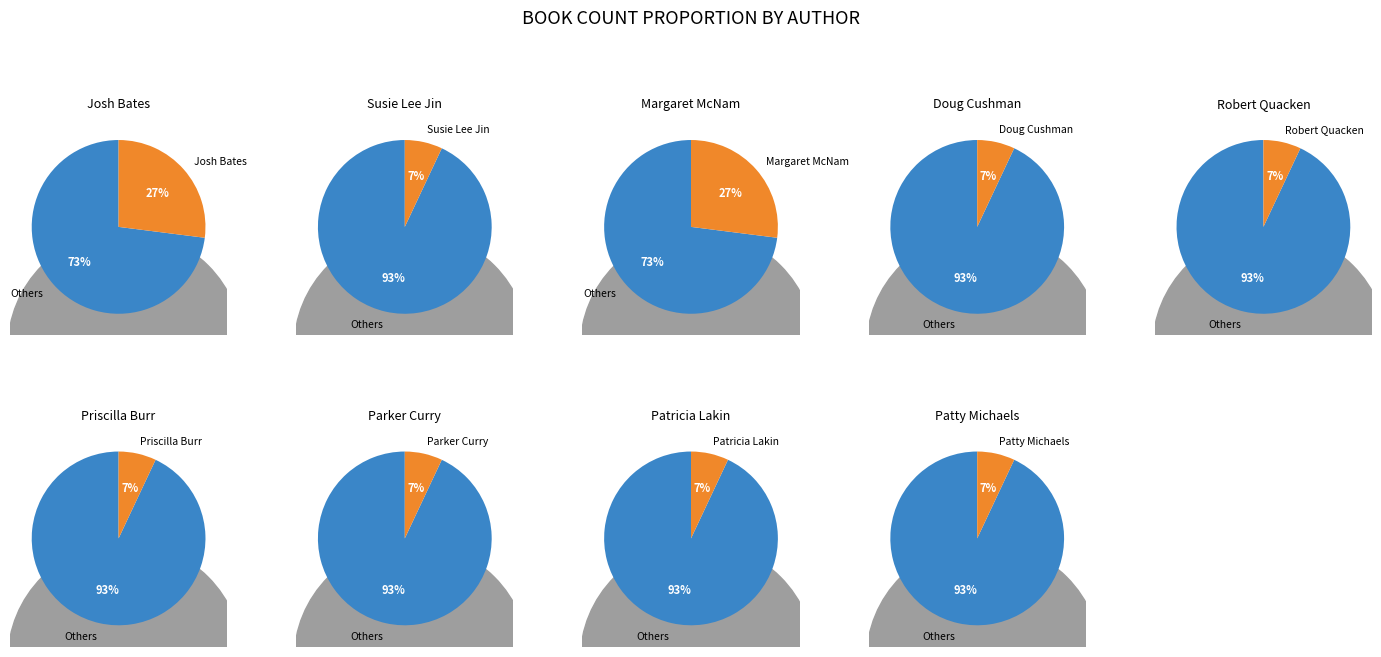

What percentage do Robert Quackenbush (2141417716) and Susie Lee Jin (463853006) together represent?

13.3%